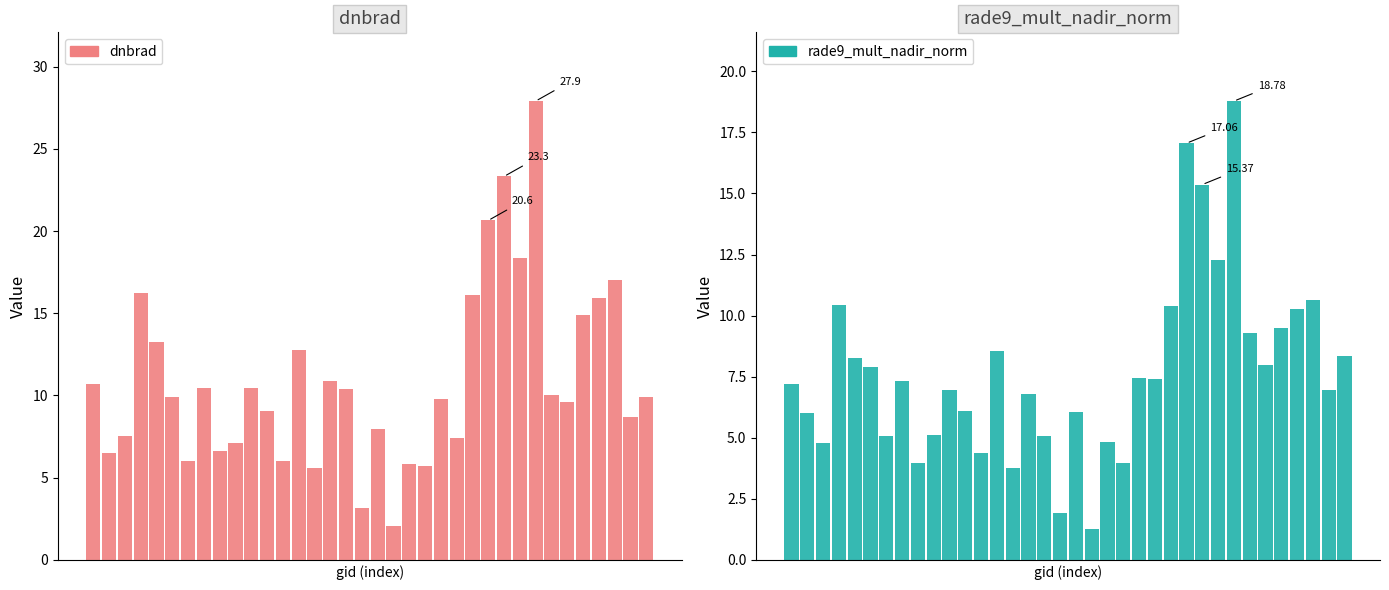

True or false: rade9_mult_nadir_norm has a value of 10.4 at 10.

False